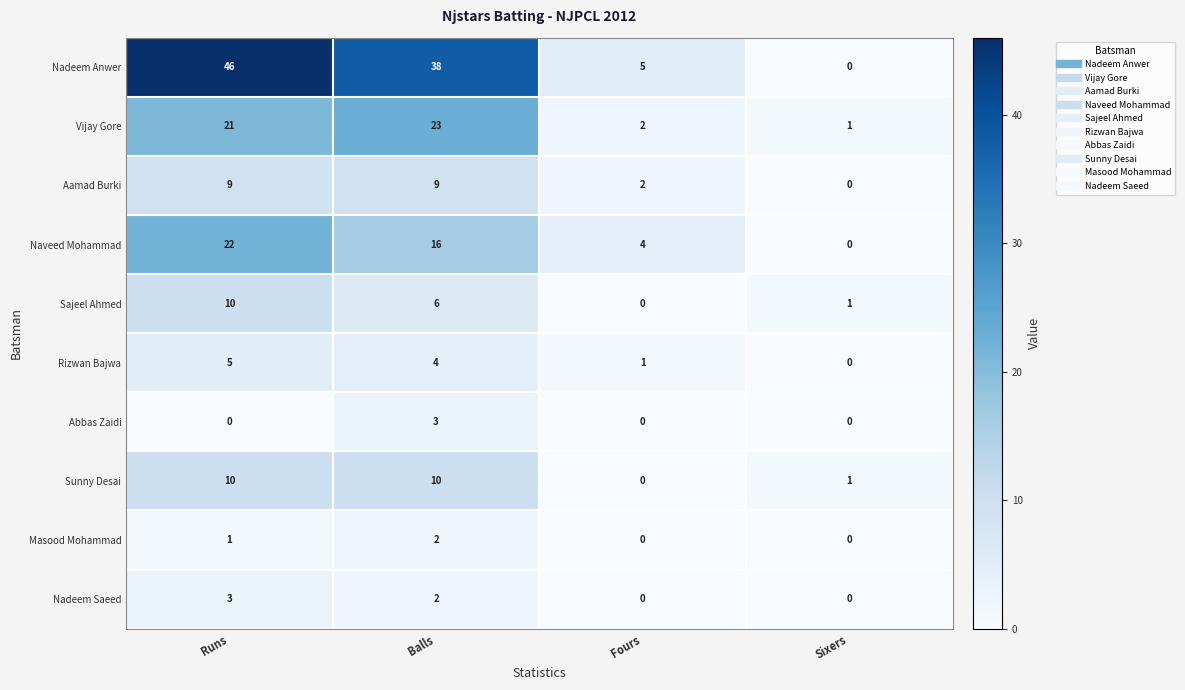

What is the maximum value shown in the chart?

46